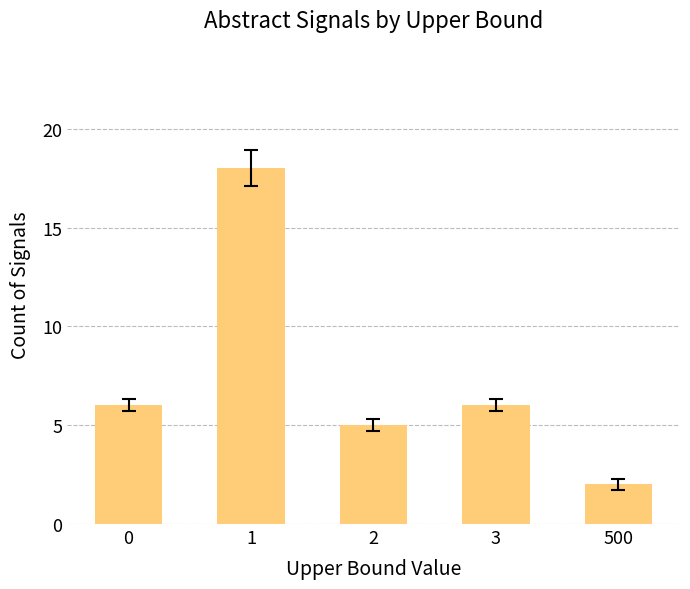

Reading right to left, transcribe all the data shown in this chart.

500=2	3=6	2=5	1=18	0=6